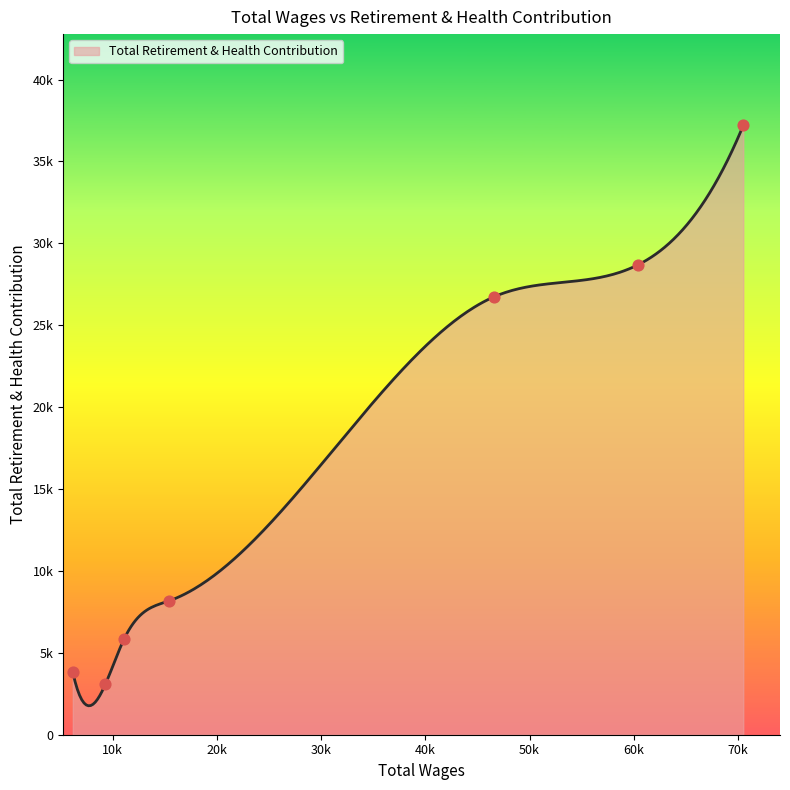

Approximately how many times larger is the value at 46588.0 compared to 6175.0?

7.0